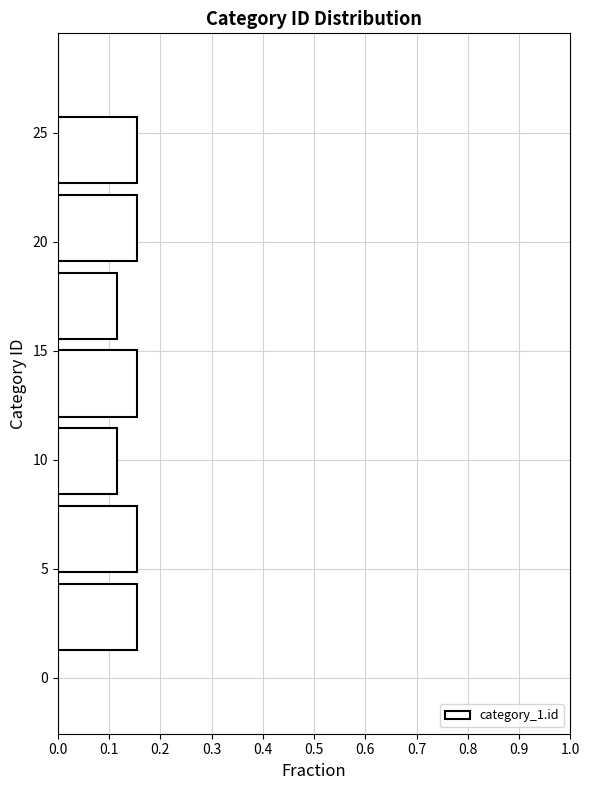

Reading bottom to top, transcribe this chart: for each bar, give the range it covers on the y-axis and its length. Neither the bar edges nor the lengths are printed on the chart, so give them approximately, as read against the axes.

1.0 to 4.5: 0.15
4.5 to 8.0: 0.15
8.0 to 11.5: 0.12
11.5 to 15.5: 0.15
15.5 to 19.0: 0.12
19.0 to 22.5: 0.15
22.5 to 26.0: 0.15